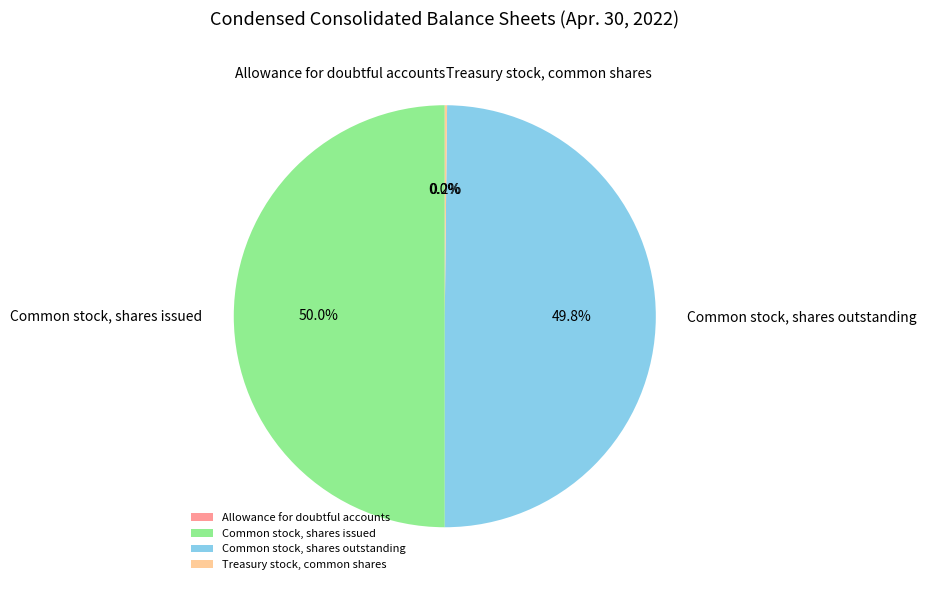

How much of the chart is everything except Common stock, shares outstanding?

50.2%